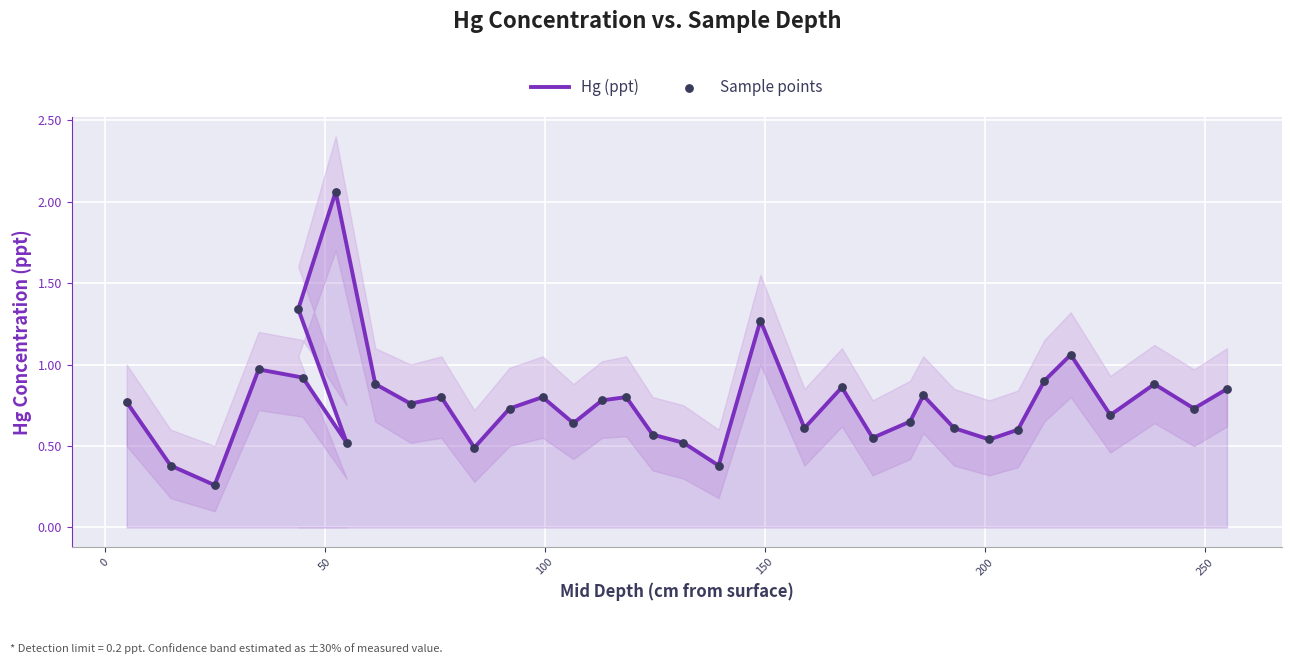

Which series contains the highest Y value?

Hg (ppt)